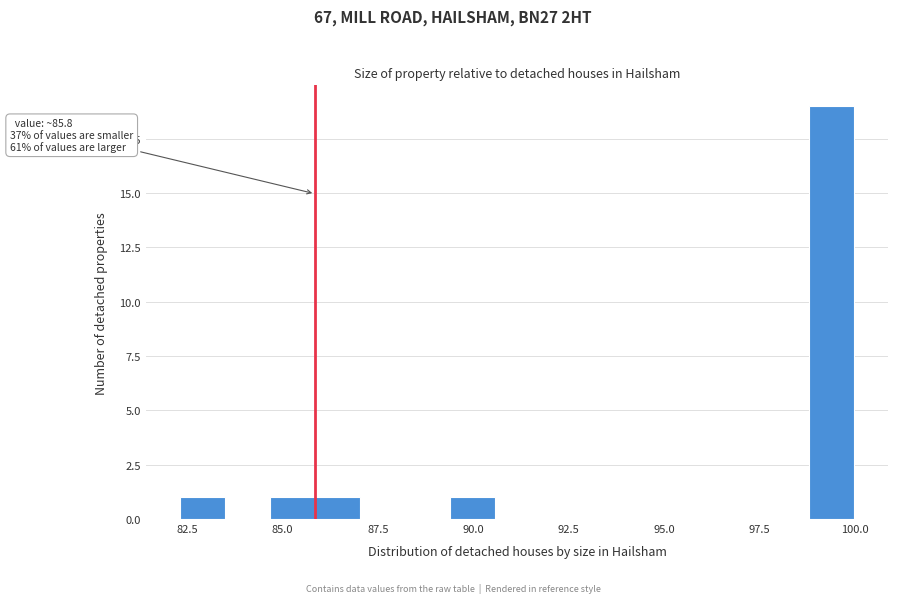

Read against the x-axis, roughly where is the centre of the tallest bar?

99.5